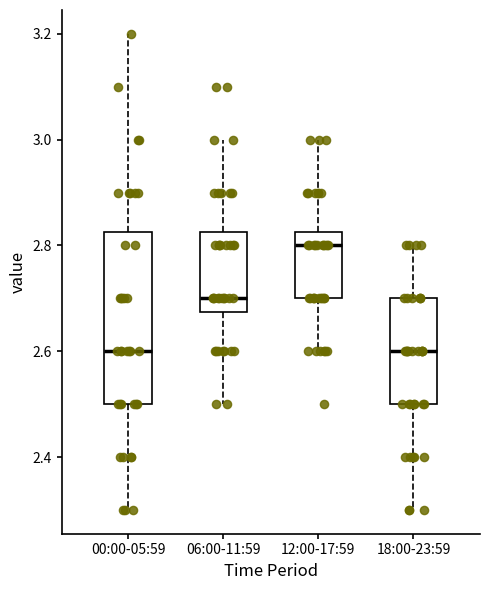

Which box is the tallest, from its lower edge to its upper edge?

00:00-05:59